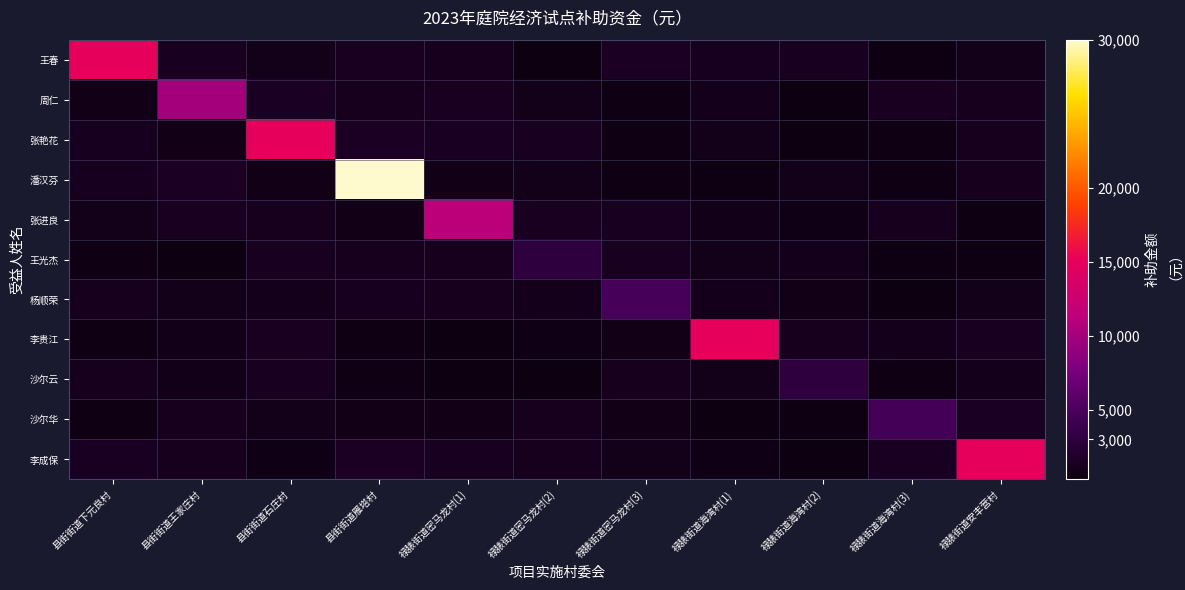

At how many categories does at least one series exceed 6449?

7